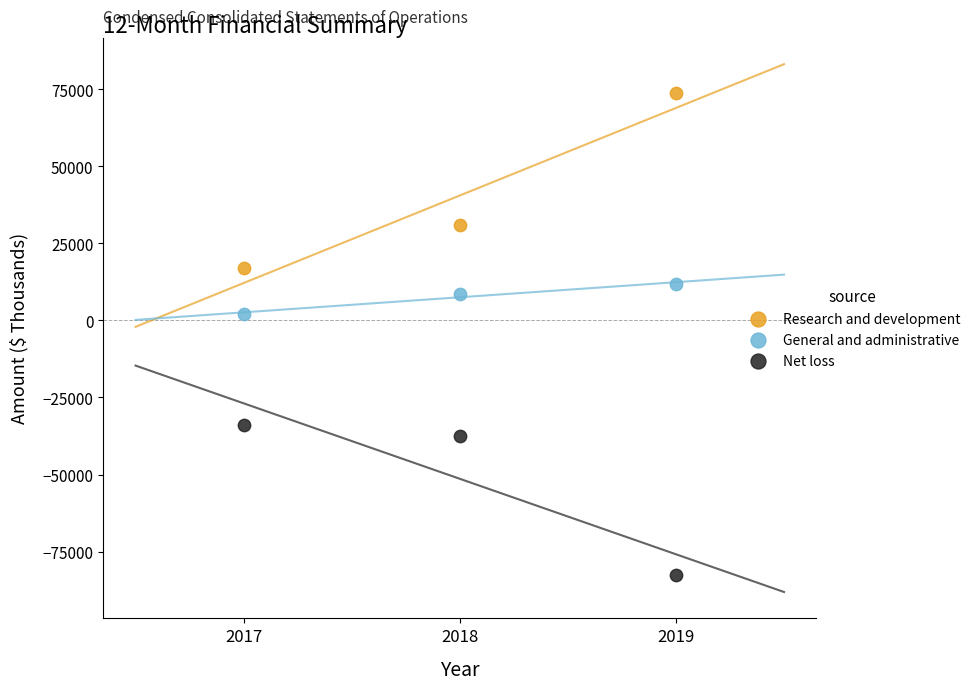

In the Research and development series, what Y value is closest to 45236?

31065